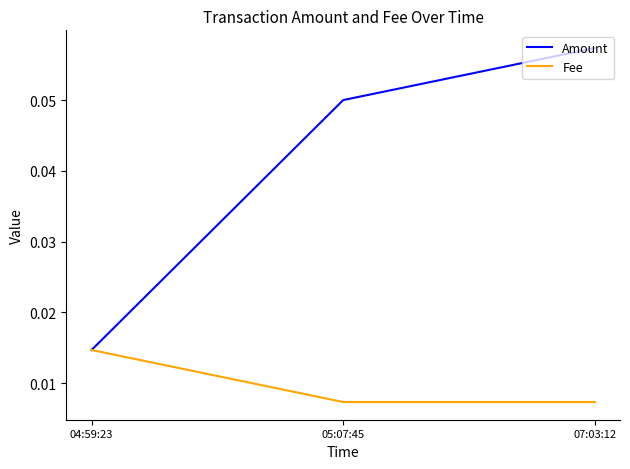

Does the chart have visible grid lines?

No